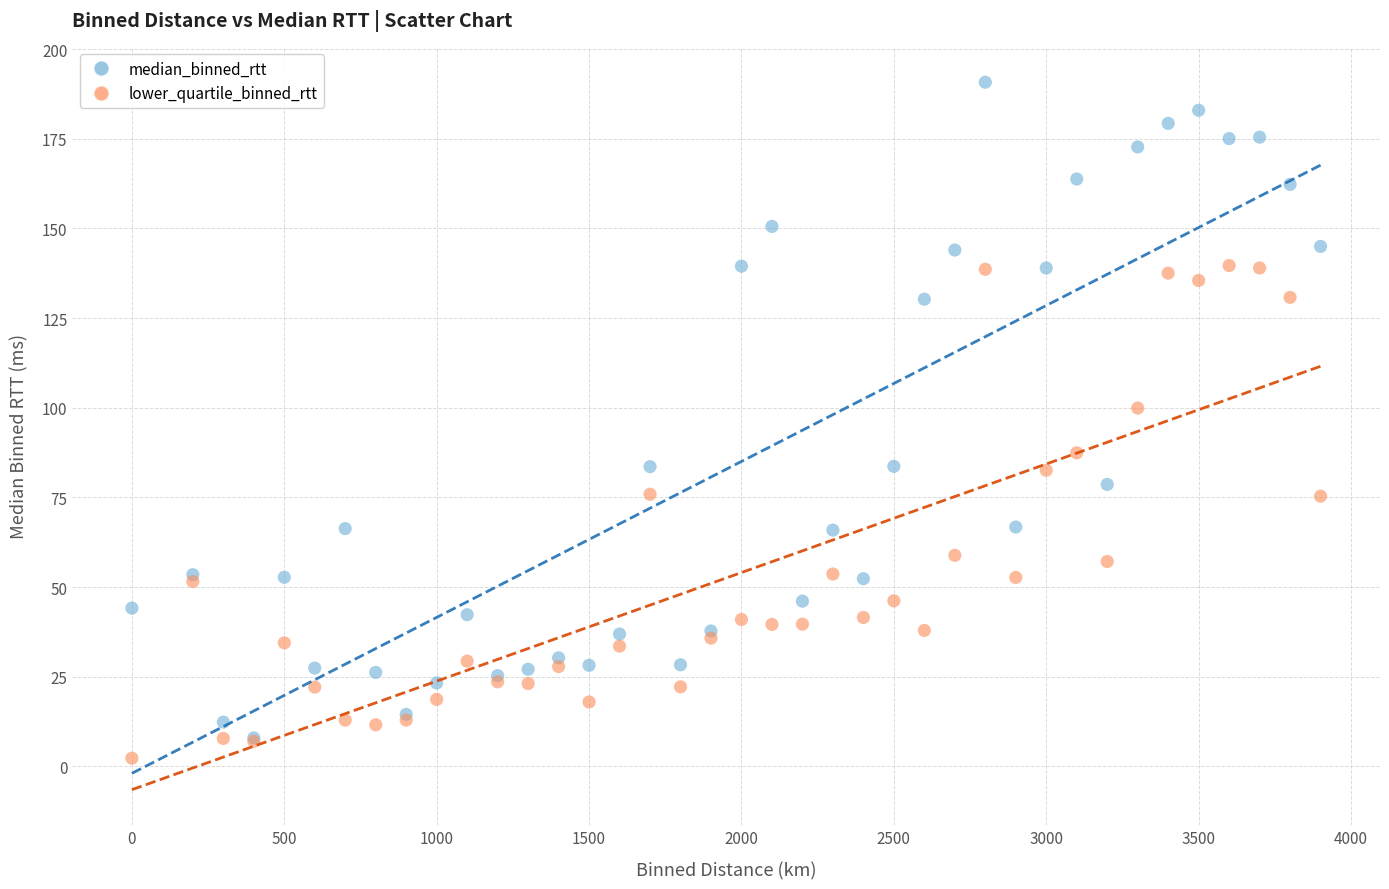

What are all the series names shown in the legend?

median_binned_rtt, lower_quartile_binned_rtt